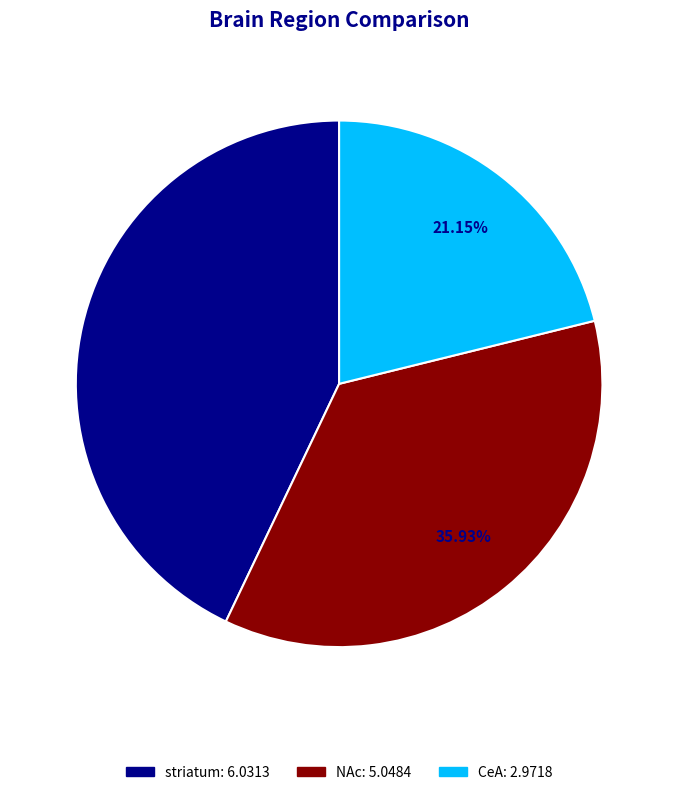

Do striatum and NAc together represent more than half of the pie?

Yes